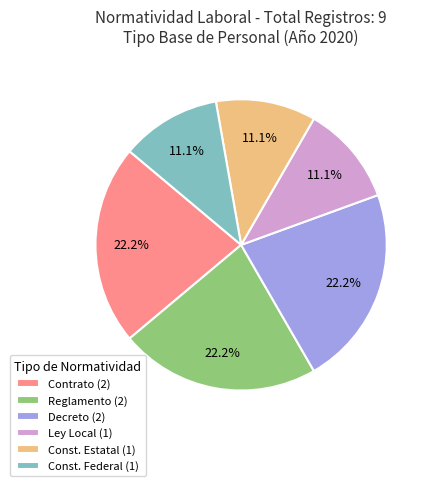

To the nearest percent, what is the difference between the largest and smallest slice percentages?

11%